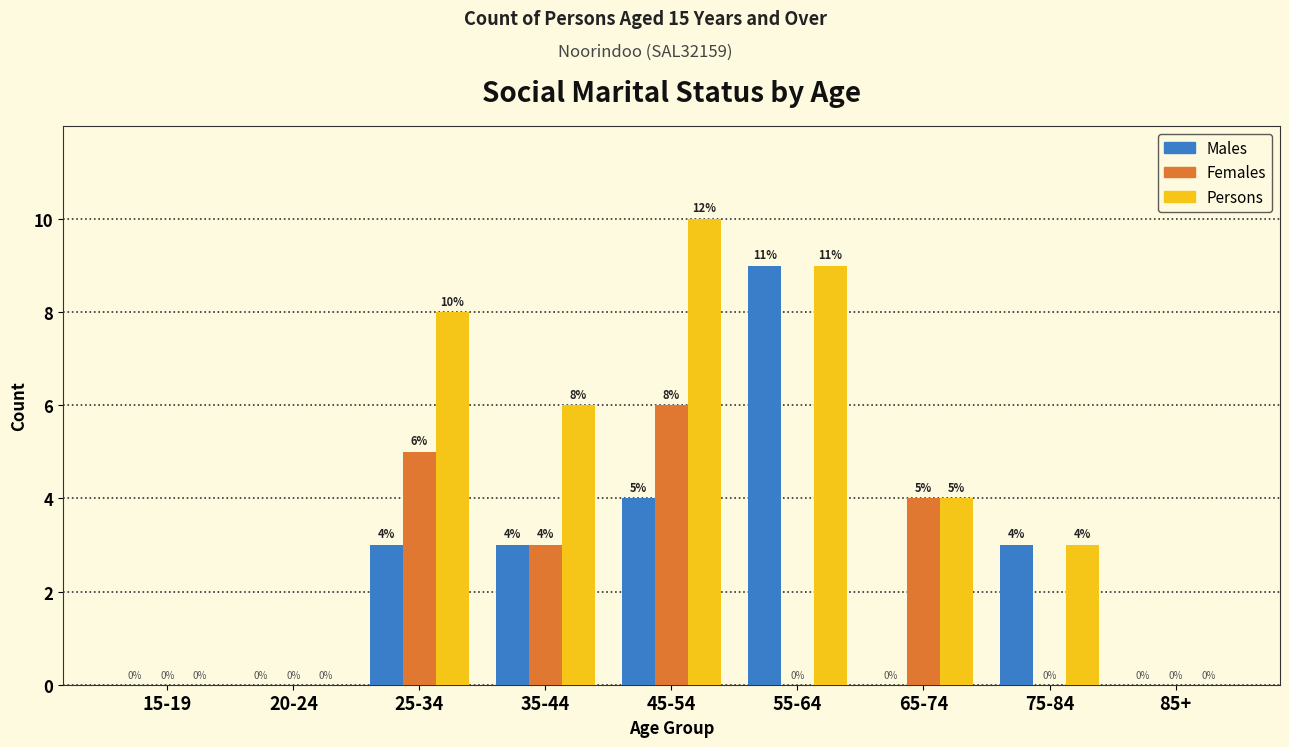

Reading right to left, extract all data points from this chart.

Males: 85+=0	75-84=3	65-74=0	55-64=9	45-54=4	35-44=3	25-34=3	20-24=0	15-19=0
Females: 85+=0	75-84=0	65-74=4	55-64=0	45-54=6	35-44=3	25-34=5	20-24=0	15-19=0
Persons: 85+=0	75-84=3	65-74=4	55-64=9	45-54=10	35-44=6	25-34=8	20-24=0	15-19=0